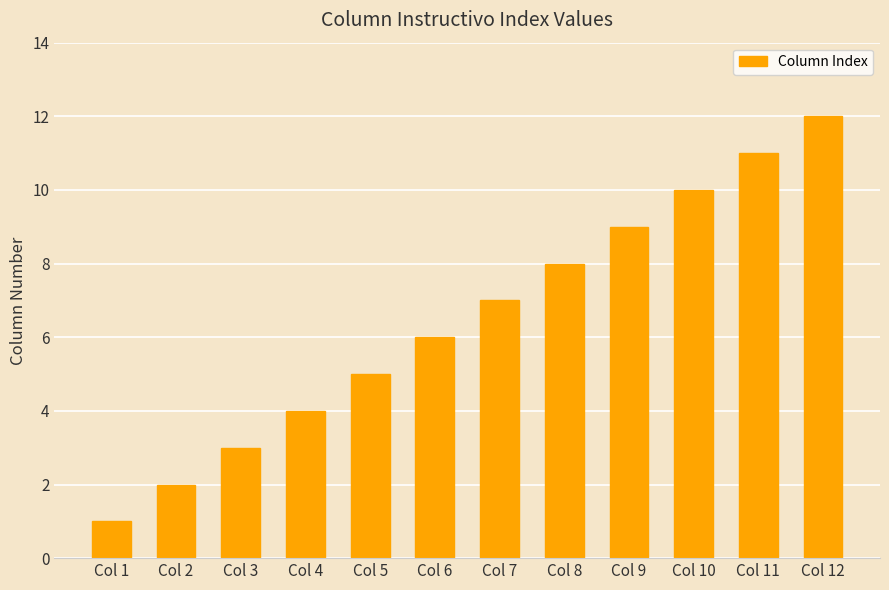

Count the number of data series in this chart.

1